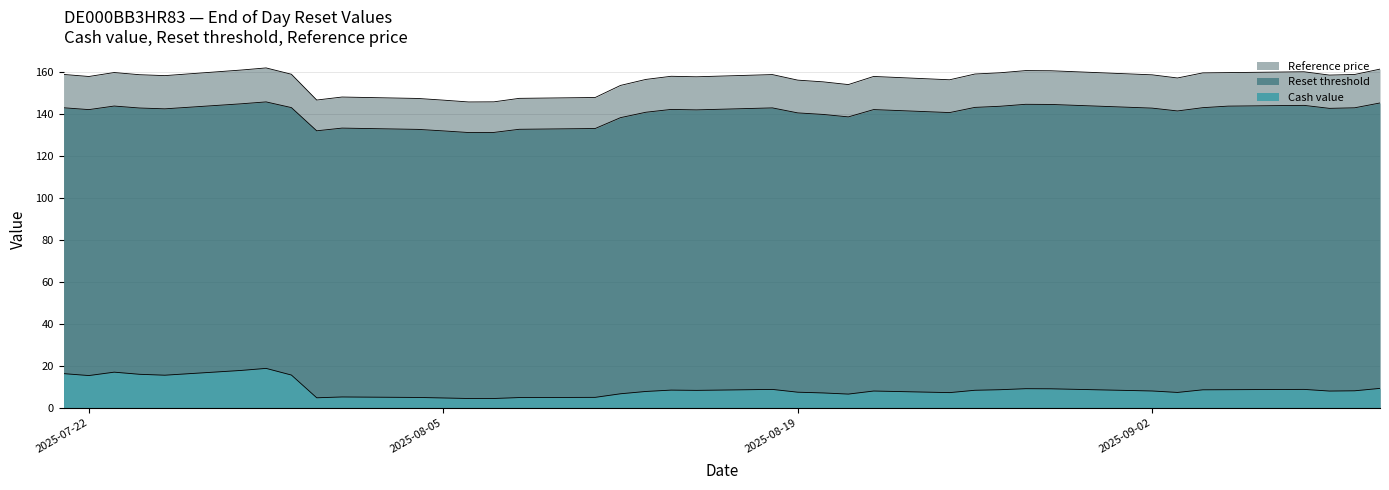

Reading right to left, transcribe all the data shown in this chart.

Cash value: 9.2	8.1	7.9	8.7	8.6	8.5	7.3	8.0	9.0	9.1	8.6	8.3	7.2	7.9	6.5	7.0	7.4	8.7	8.2	8.4	7.7	6.6	4.9	4.8	4.4	4.4	4.6	4.9	5.1	4.7	15.6	18.7	17.8	15.5	15.9	16.9	15.3	16.2
Reset threshold: 145.4	143.1	142.8	144.2	143.9	143.1	141.6	142.9	144.7	144.7	143.8	143.3	140.8	142.2	138.7	139.9	140.6	143.0	142.1	142.3	140.9	138.4	133.2	132.8	131.3	131.3	132.0	132.8	133.4	132.1	143.2	145.9	144.9	142.6	143.0	143.9	142.2	143.1
Reference price: 161.5	158.9	158.7	160.2	159.8	159.7	157.3	158.8	160.7	160.8	159.8	159.2	156.4	158.0	154.1	155.4	156.2	158.9	157.8	158.1	156.6	153.7	148.0	147.6	145.9	145.8	146.7	147.5	148.2	146.8	159.1	162.1	161.1	158.4	158.8	159.9	158.0	159.0